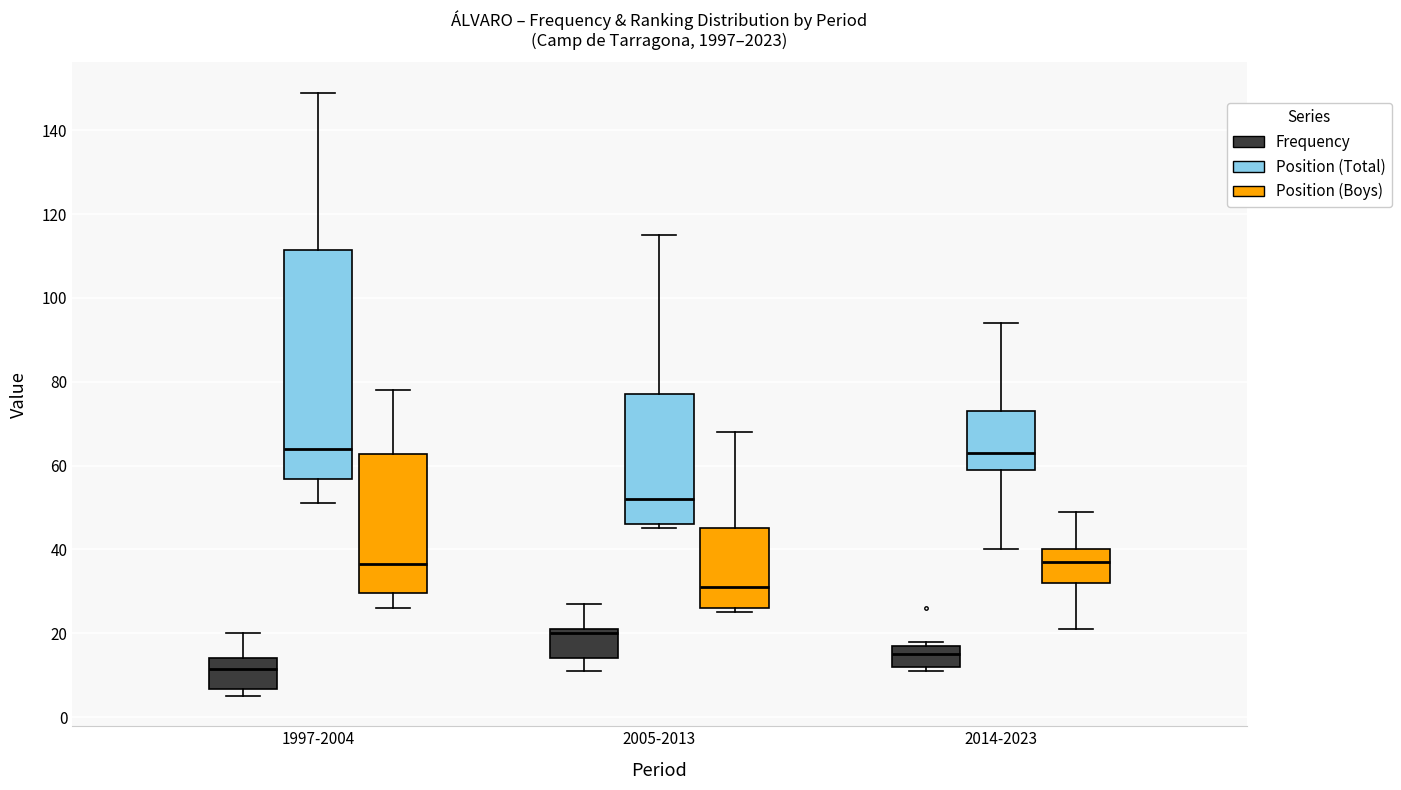

Which box is the tallest, from its lower edge to its upper edge?

1997-2004 (Position (Total))